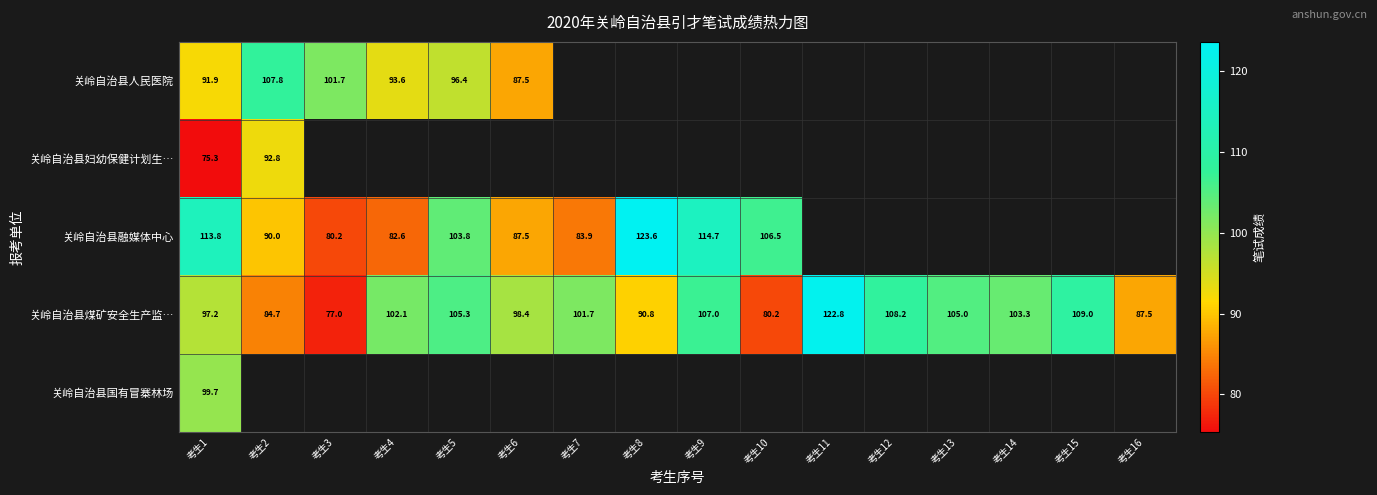

At which category does the chart reach its peak across all series?

考生8